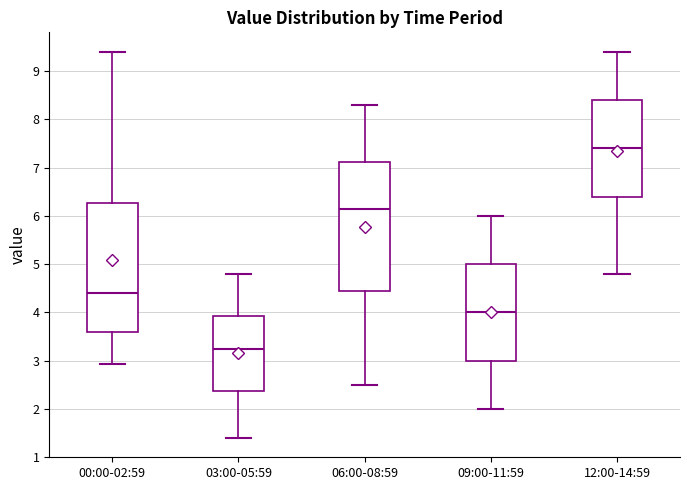

Which box has the lowest median line?

03:00-05:59